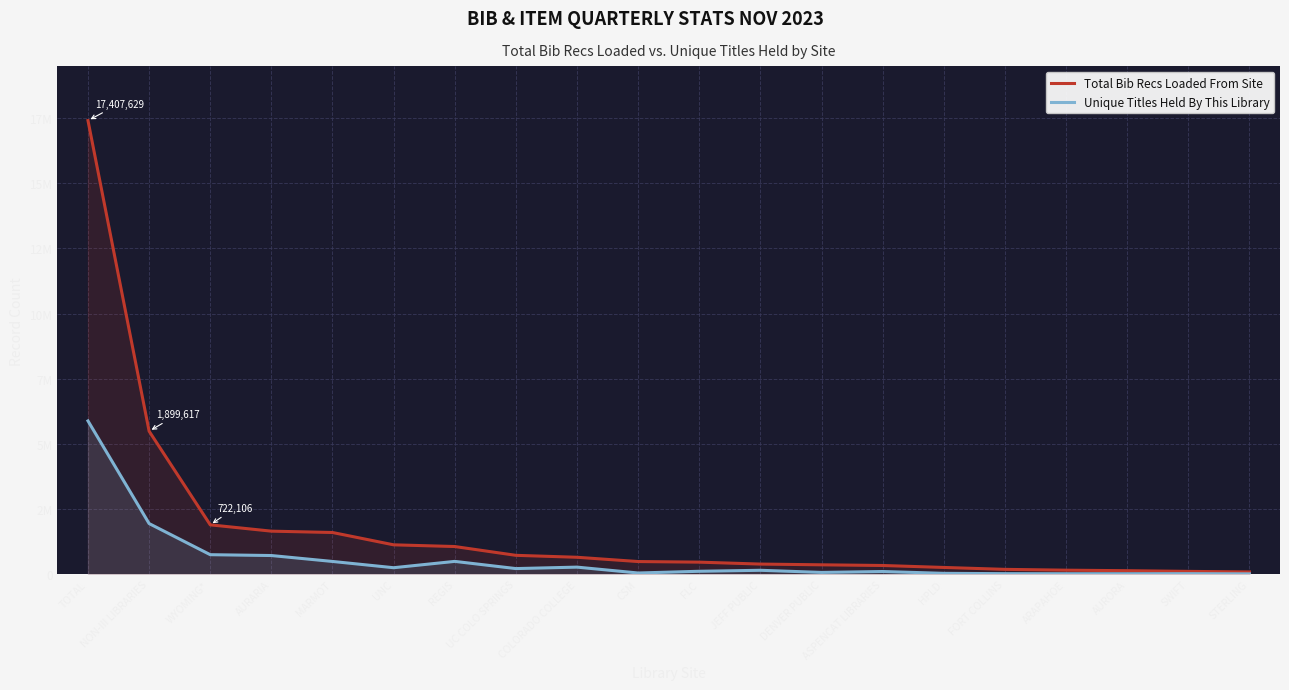

Reading left to right, list all the values displayed in this chart.

Total Bib Recs Loaded From Site: 17407629	5492422	1899617	1657231	1605609	1132851	1067495	729794	655277	491247	468321	394363	365969	340139	264940	191806	160338	140340	114066	92362
Unique Titles Held By This Library: 5886039	1948607	754435	722106	494941	254682	497503	221543	277456	52205	118068	156049	74434	108950	39107	26975	23895	23772	26153	19042